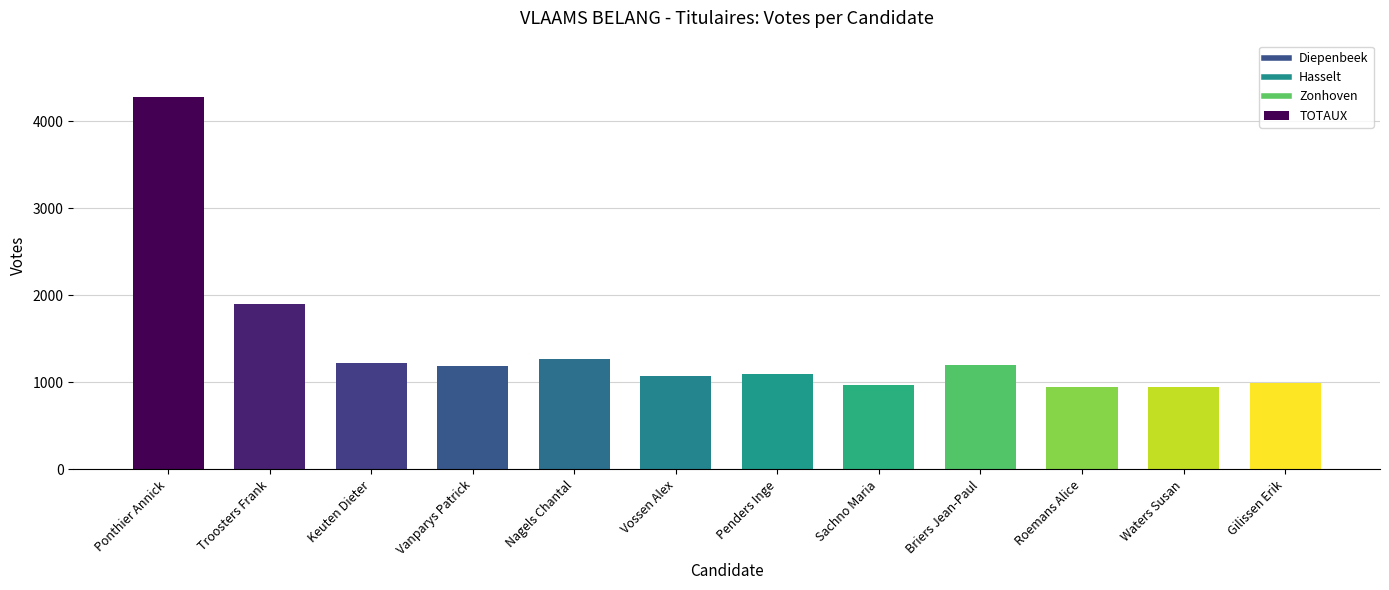

How many data points does each series have?

12